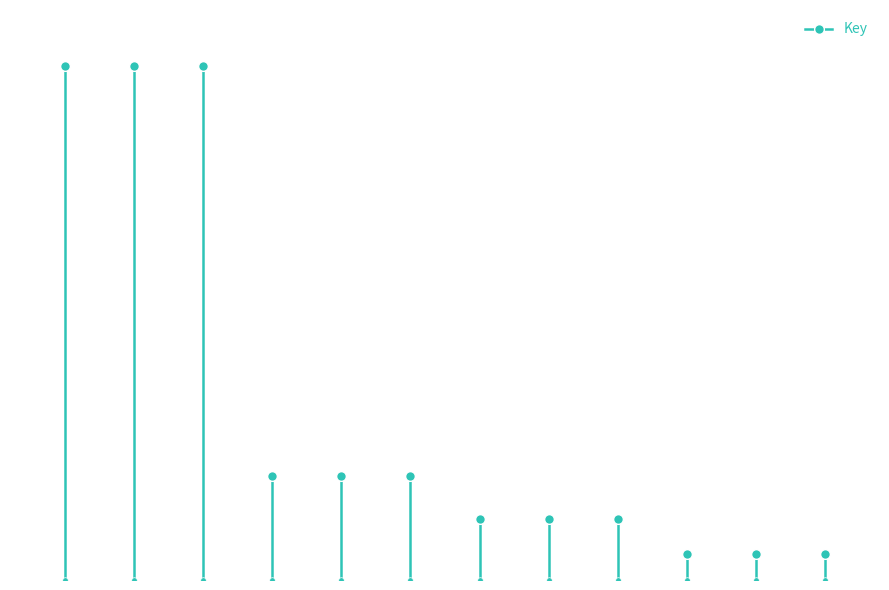

What is the greatest value displayed?

405943784